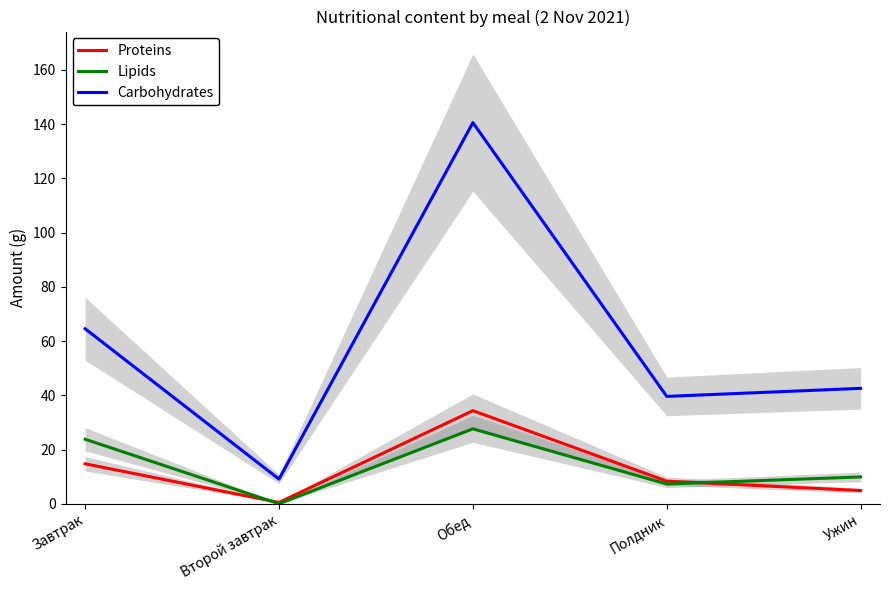

What is the difference between the highest and lowest values at Завтрак?

49.8